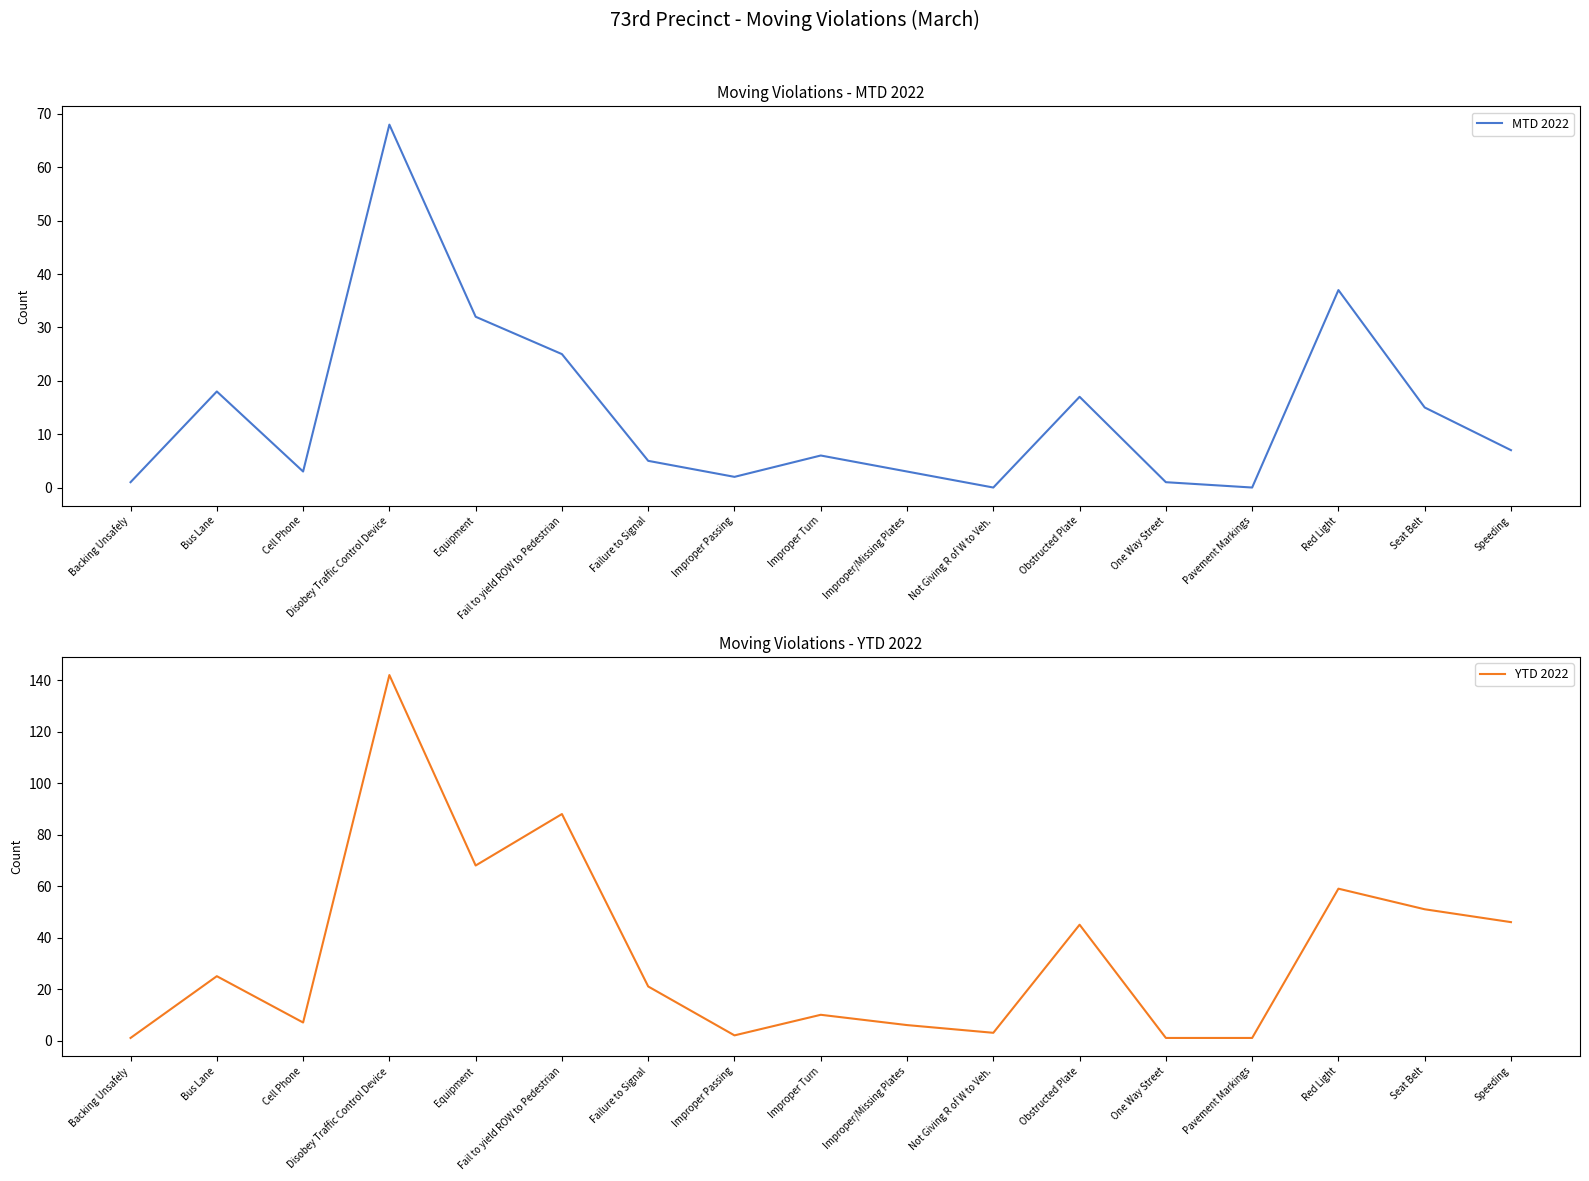

What is the total value across all series at Improper Turn?

16